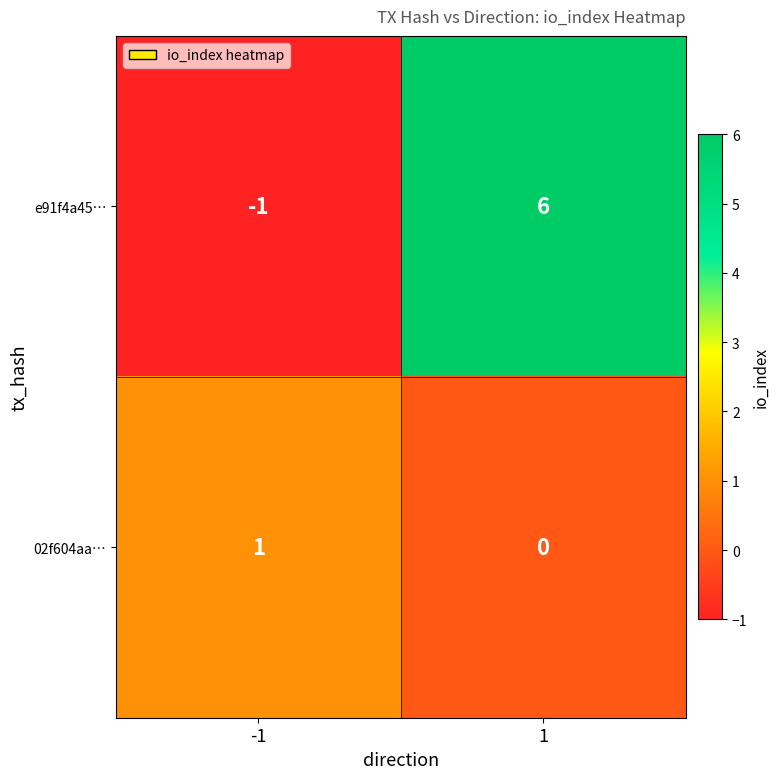

Rank the series by their maximum value, from highest to lowest.

e91f4a45…, 02f604aa…